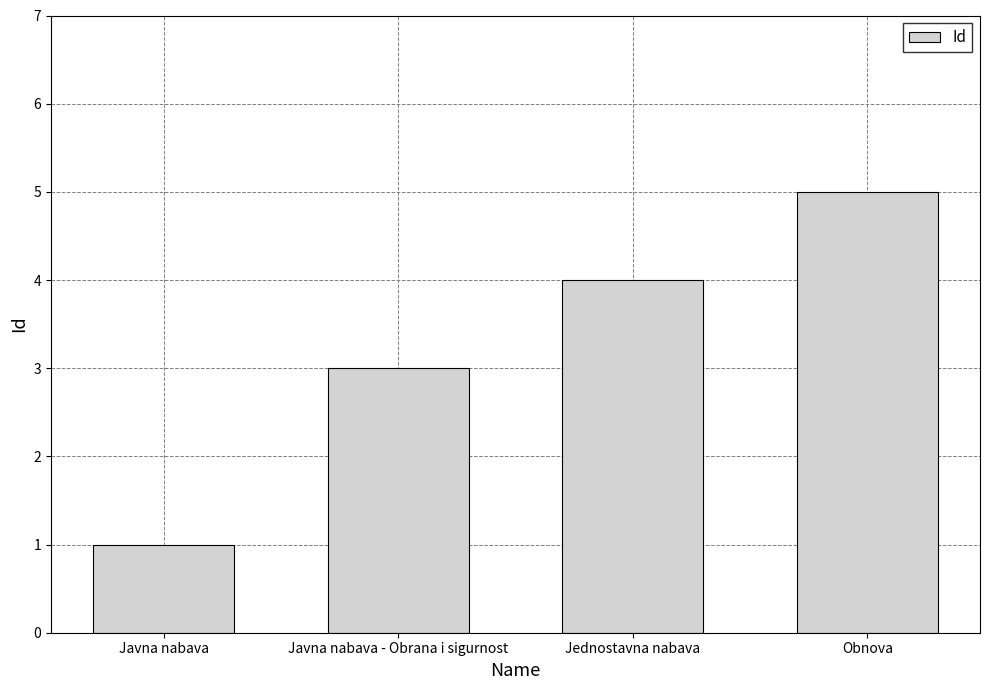

Reading left to right, extract all data points from this chart.

Javna nabava=1	Javna nabava - Obrana i sigurnost=3	Jednostavna nabava=4	Obnova=5